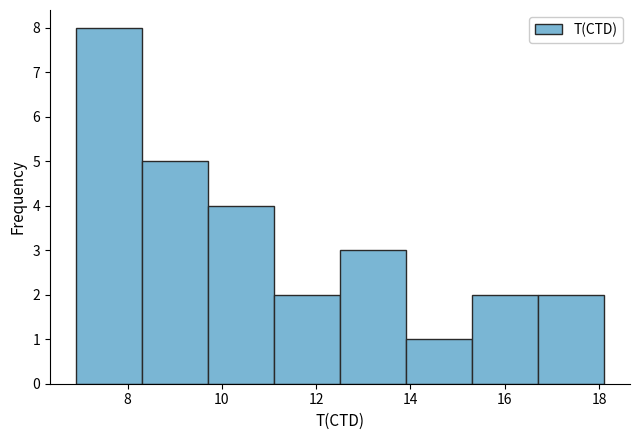

How tall is the bar that spans 8.4 to 9.8 on the x-axis? Neither the bar edges nor the heights are printed on the chart, so give them approximately, as read against the axes.

5